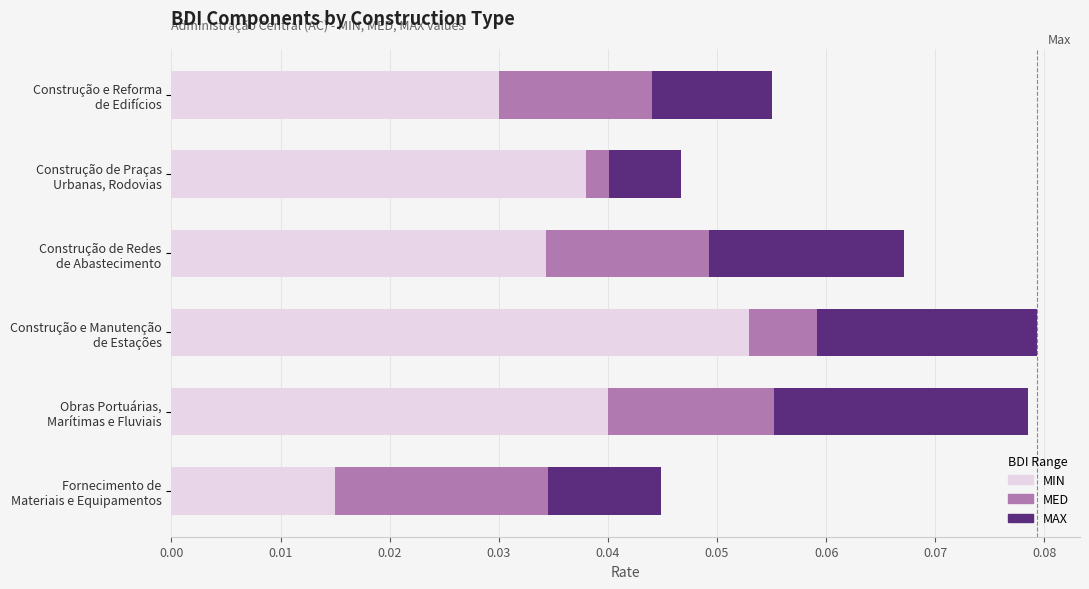

Count the MIN values in the range 0 to 1.

6